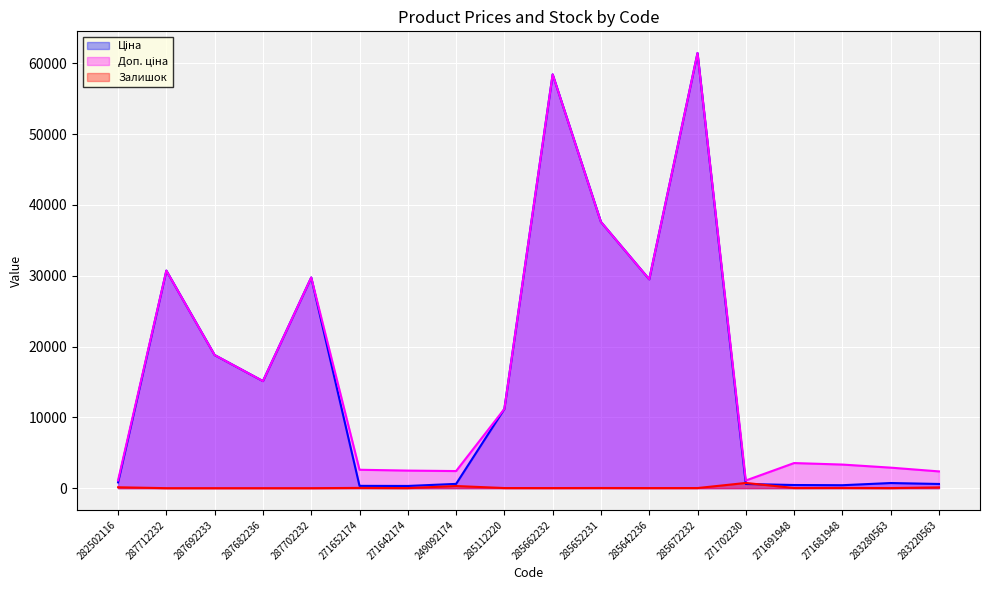

The value of Залишок at 283220563 is 106.0. True or false?

True